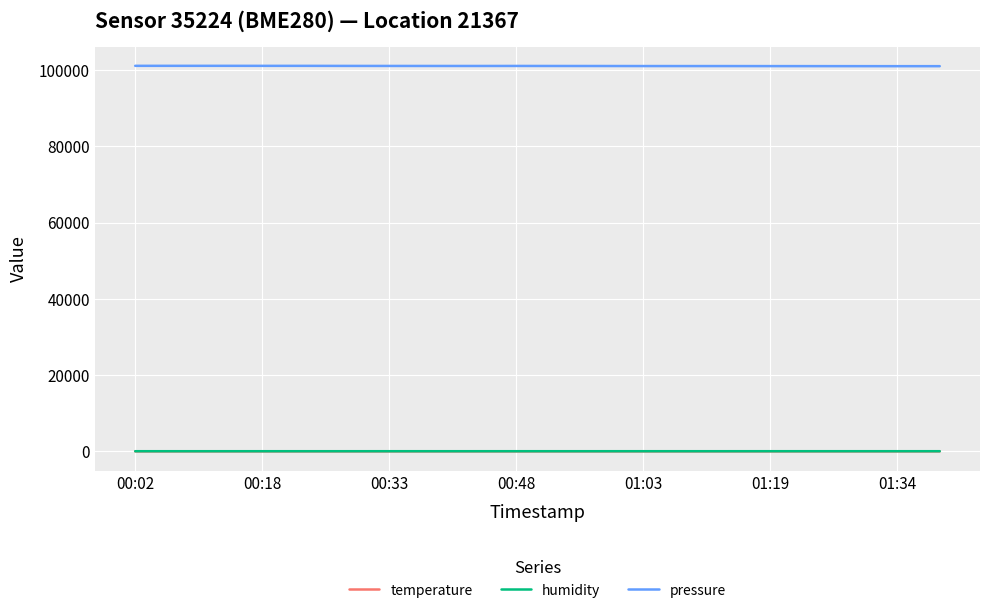

True or false: pressure and humidity intersect in this chart.

False